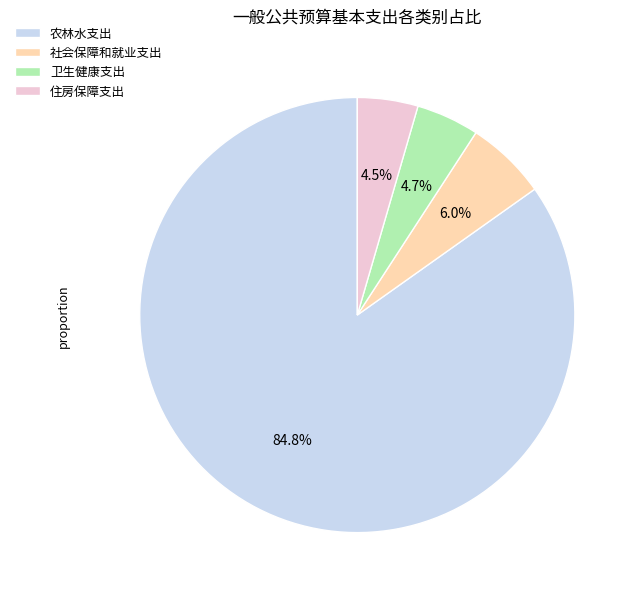

Does 住房保障支出 represent more than half of the total?

No